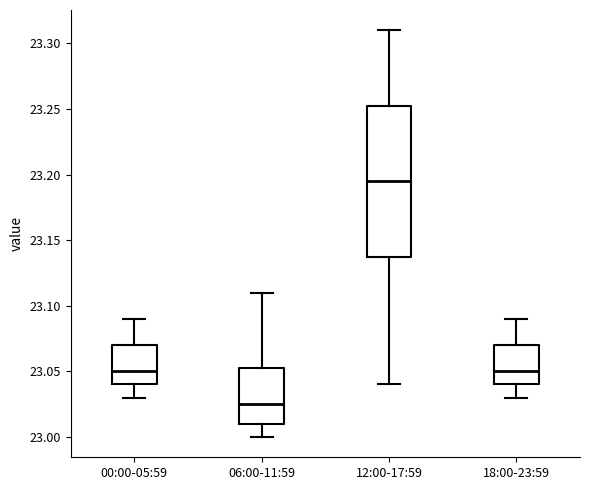

Reading left to right, transcribe this box plot: for each box, give where its median line is, the range the box spans, and where its two whiskers end, as read against the y-axis. The values are not printed on the chart, so give them approximately, as read against the axis.

00:00-05:59: median 23.050, box 23.040 to 23.070, whiskers 23.030 to 23.090
06:00-11:59: median 23.025, box 23.010 to 23.055, whiskers 23.000 to 23.110
12:00-17:59: median 23.195, box 23.140 to 23.255, whiskers 23.040 to 23.310
18:00-23:59: median 23.050, box 23.040 to 23.070, whiskers 23.030 to 23.090